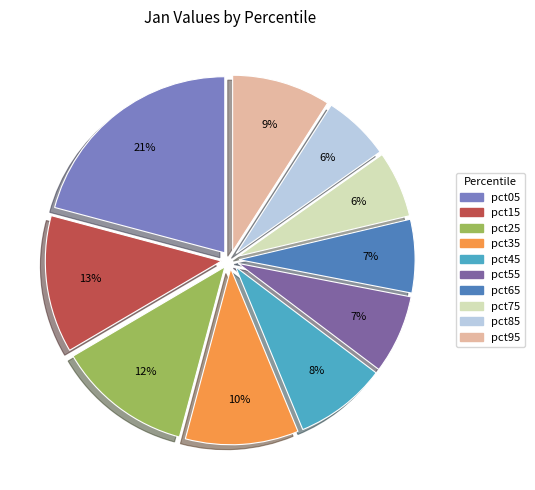

Combined, do pct55 and pct35 account for over 50%?

No